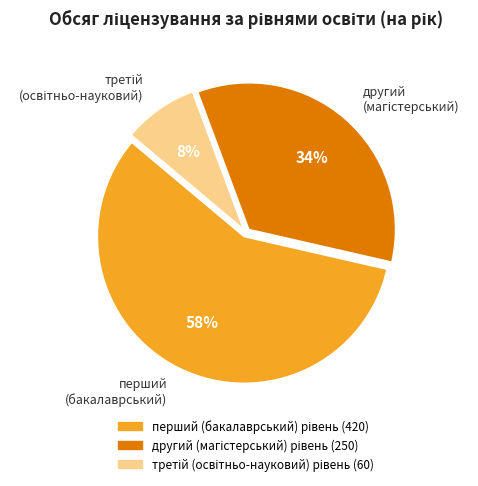

True or false: перший (бакалаврський) accounts for 65% of the total.

False